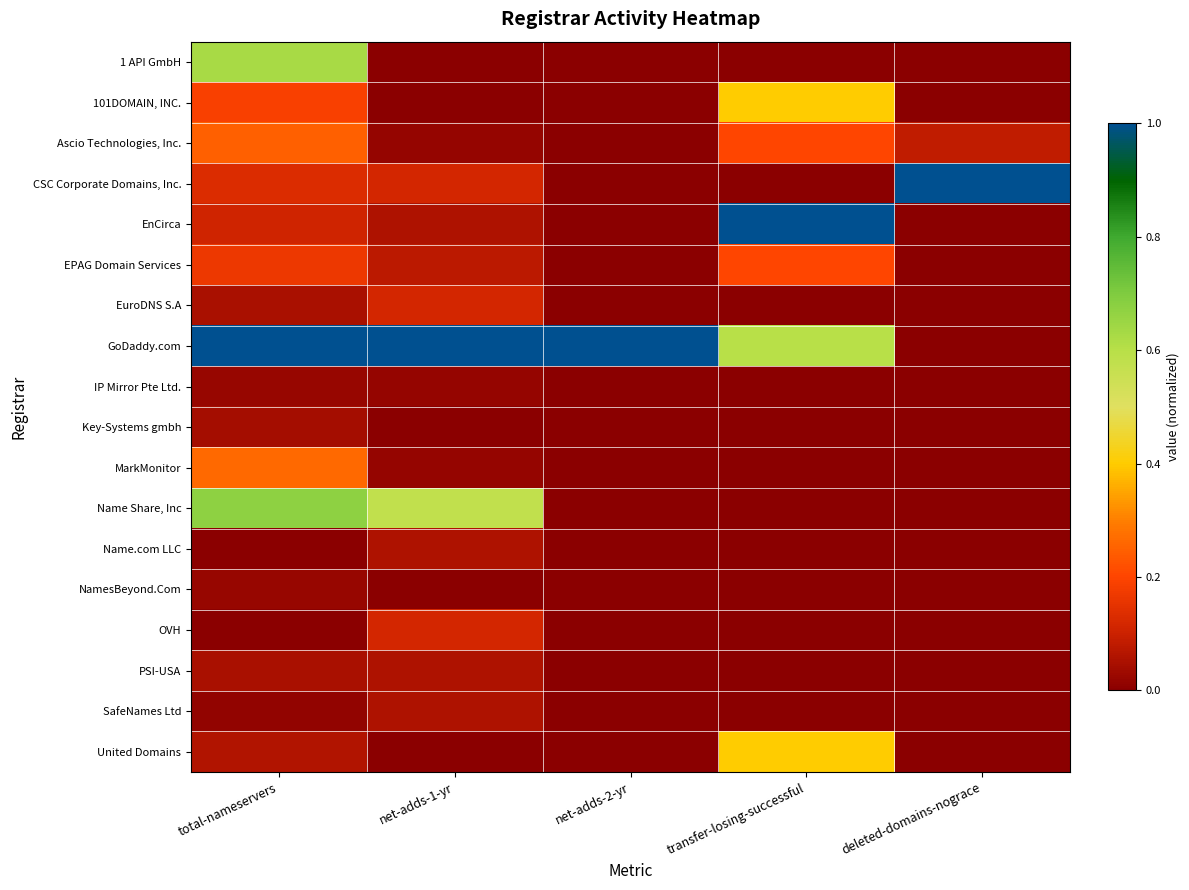

Reading left to right, what are all the values shown in this chart?

1 API GmbH: total-nameservers=0.6	net-adds-1-yr=0.0	net-adds-2-yr=0.0	transfer-losing-successful=0.0	deleted-domains-nograce=0.0
101DOMAIN, INC.: total-nameservers=0.2	net-adds-1-yr=0.0	net-adds-2-yr=0.0	transfer-losing-successful=0.4	deleted-domains-nograce=0.0
Ascio Technologies, Inc.: total-nameservers=0.2	net-adds-1-yr=0.0	net-adds-2-yr=0.0	transfer-losing-successful=0.2	deleted-domains-nograce=0.1
CSC Corporate Domains, Inc.: total-nameservers=0.1	net-adds-1-yr=0.1	net-adds-2-yr=0.0	transfer-losing-successful=0.0	deleted-domains-nograce=1.0
EnCirca: total-nameservers=0.1	net-adds-1-yr=0.1	net-adds-2-yr=0.0	transfer-losing-successful=1.0	deleted-domains-nograce=0.0
EPAG Domain Services: total-nameservers=0.2	net-adds-1-yr=0.1	net-adds-2-yr=0.0	transfer-losing-successful=0.2	deleted-domains-nograce=0.0
EuroDNS S.A: total-nameservers=0.0	net-adds-1-yr=0.1	net-adds-2-yr=0.0	transfer-losing-successful=0.0	deleted-domains-nograce=0.0
GoDaddy.com: total-nameservers=1.0	net-adds-1-yr=1.0	net-adds-2-yr=1.0	transfer-losing-successful=0.6	deleted-domains-nograce=0.0
IP Mirror Pte Ltd.: total-nameservers=0.0	net-adds-1-yr=0.0	net-adds-2-yr=0.0	transfer-losing-successful=0.0	deleted-domains-nograce=0.0
Key-Systems gmbh: total-nameservers=0.0	net-adds-1-yr=0.0	net-adds-2-yr=0.0	transfer-losing-successful=0.0	deleted-domains-nograce=0.0
MarkMonitor: total-nameservers=0.3	net-adds-1-yr=0.0	net-adds-2-yr=0.0	transfer-losing-successful=0.0	deleted-domains-nograce=0.0
Name Share, Inc: total-nameservers=0.7	net-adds-1-yr=0.6	net-adds-2-yr=0.0	transfer-losing-successful=0.0	deleted-domains-nograce=0.0
Name.com LLC: total-nameservers=0.0	net-adds-1-yr=0.1	net-adds-2-yr=0.0	transfer-losing-successful=0.0	deleted-domains-nograce=0.0
NamesBeyond.Com: total-nameservers=0.0	net-adds-1-yr=0.0	net-adds-2-yr=0.0	transfer-losing-successful=0.0	deleted-domains-nograce=0.0
OVH: total-nameservers=0.0	net-adds-1-yr=0.1	net-adds-2-yr=0.0	transfer-losing-successful=0.0	deleted-domains-nograce=0.0
PSI-USA: total-nameservers=0.0	net-adds-1-yr=0.1	net-adds-2-yr=0.0	transfer-losing-successful=0.0	deleted-domains-nograce=0.0
SafeNames Ltd: total-nameservers=0.0	net-adds-1-yr=0.1	net-adds-2-yr=0.0	transfer-losing-successful=0.0	deleted-domains-nograce=0.0
United Domains: total-nameservers=0.1	net-adds-1-yr=0.0	net-adds-2-yr=0.0	transfer-losing-successful=0.4	deleted-domains-nograce=0.0